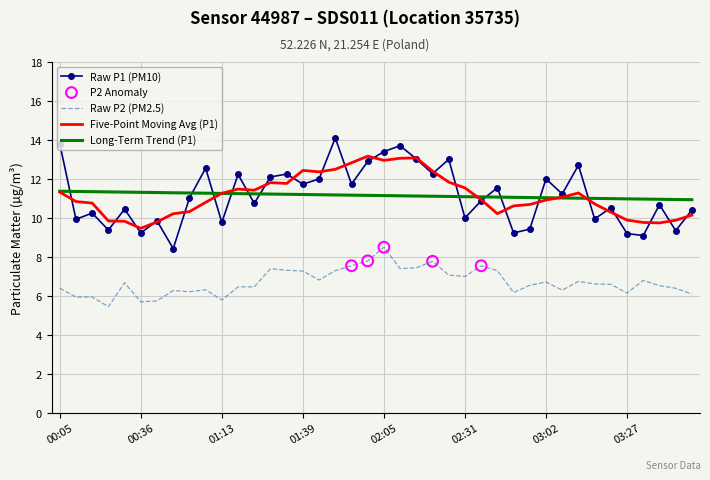

Which series has the largest range (max minus min)?

Raw P1 (PM10)